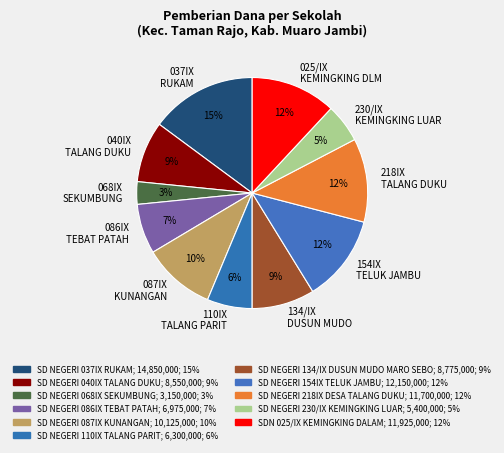

Which category has the biggest portion of the pie?

037IX RUKAM